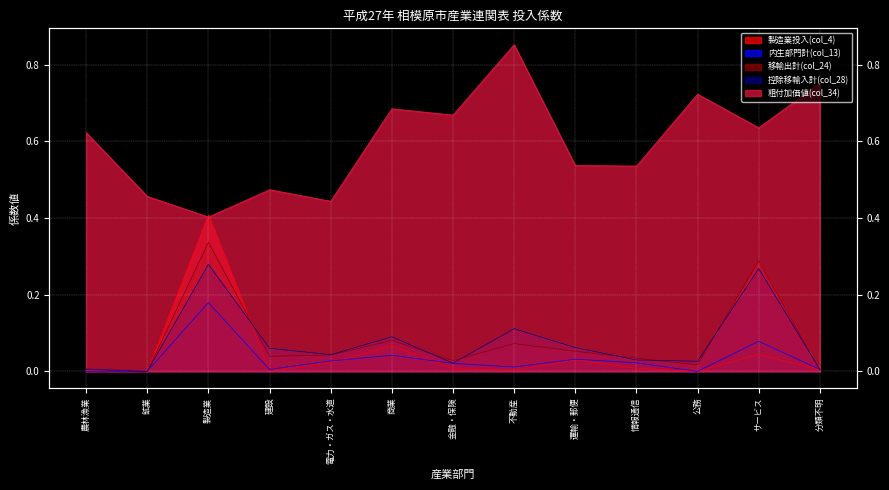

At which label is 控除移輸入計(col_28) closest to 0?

鉱業